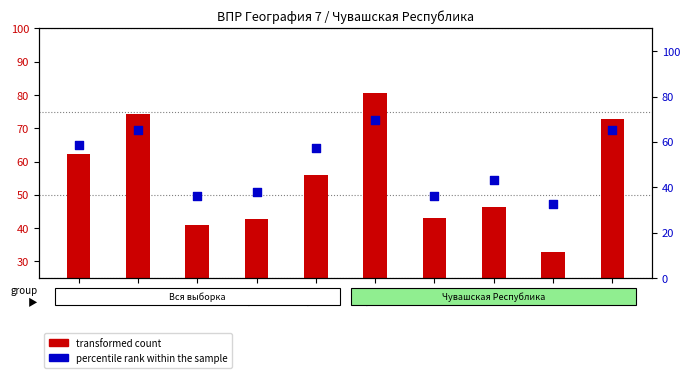

What are all the series names shown in the legend?

transformed count, percentile rank within the sample